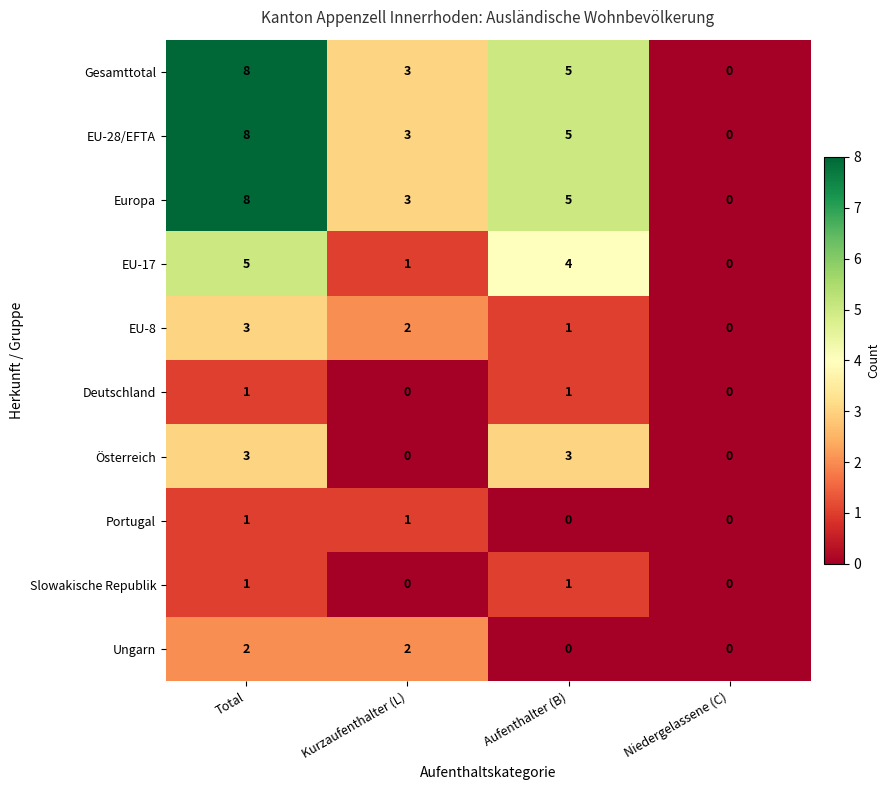

Rank the categories by Gesamttotal value from highest to lowest.

Total, Aufenthalter (B), Kurzaufenthalter (L), Niedergelassene (C)